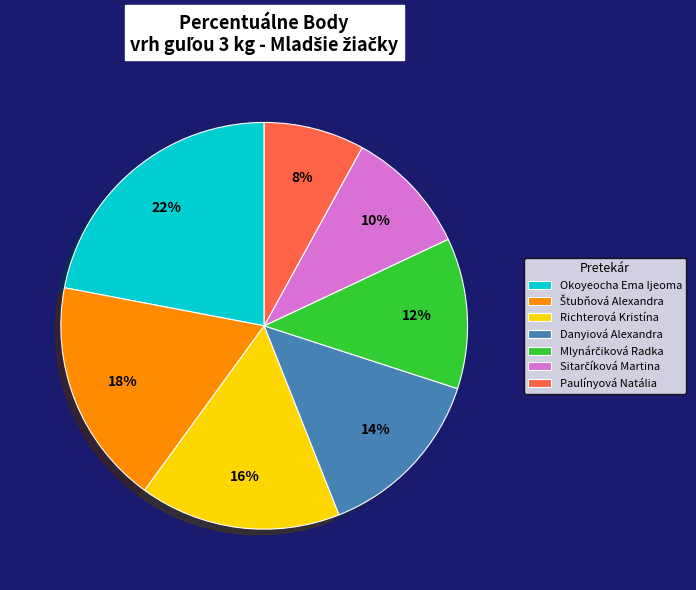

To the nearest percent, what percentage of the pie is Richterová Kristína?

16%